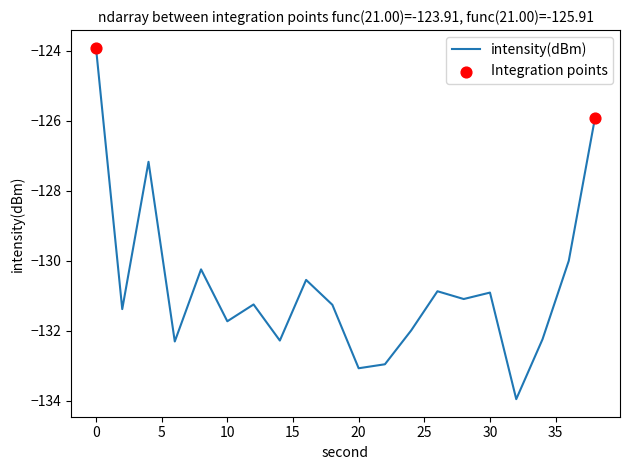

What is the difference between the maximum and minimum values?

10.0